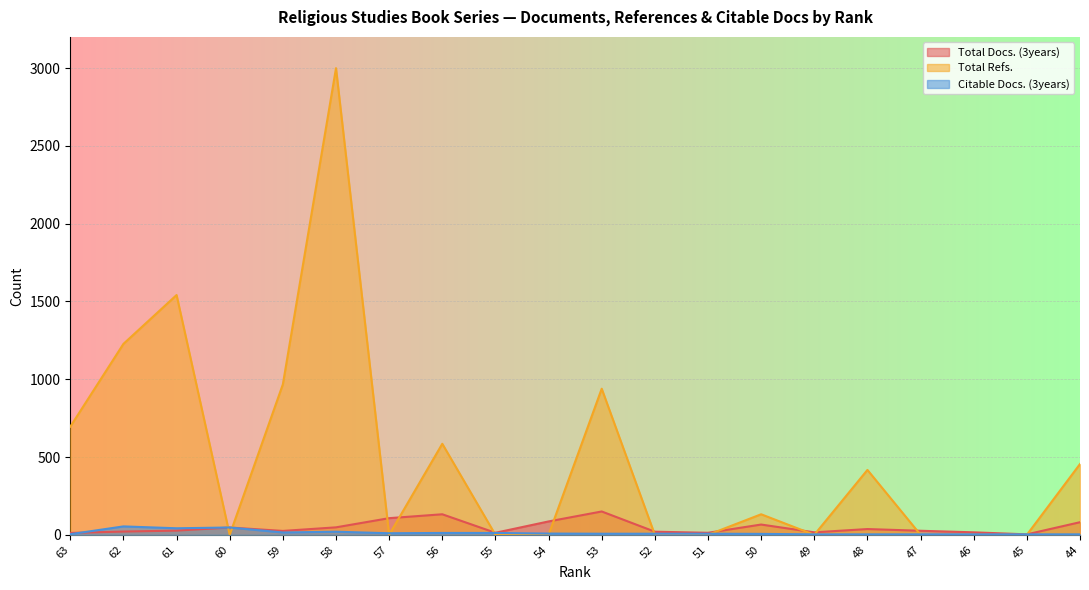

In Total Refs., how many points are lower than both neighbors (excluding endpoints)?

3